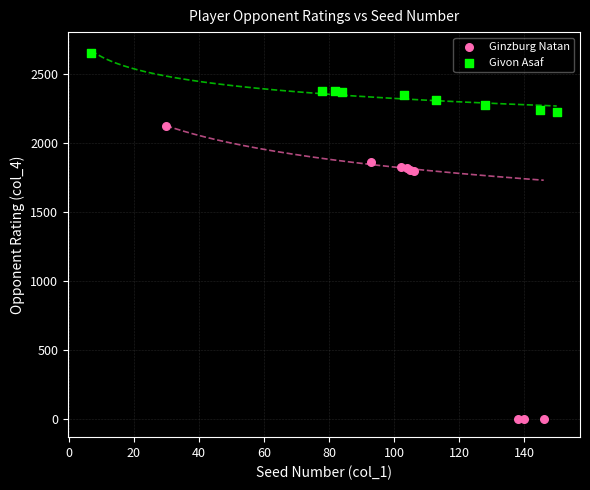

Which series has the largest Y range (max minus min)?

Ginzburg Natan